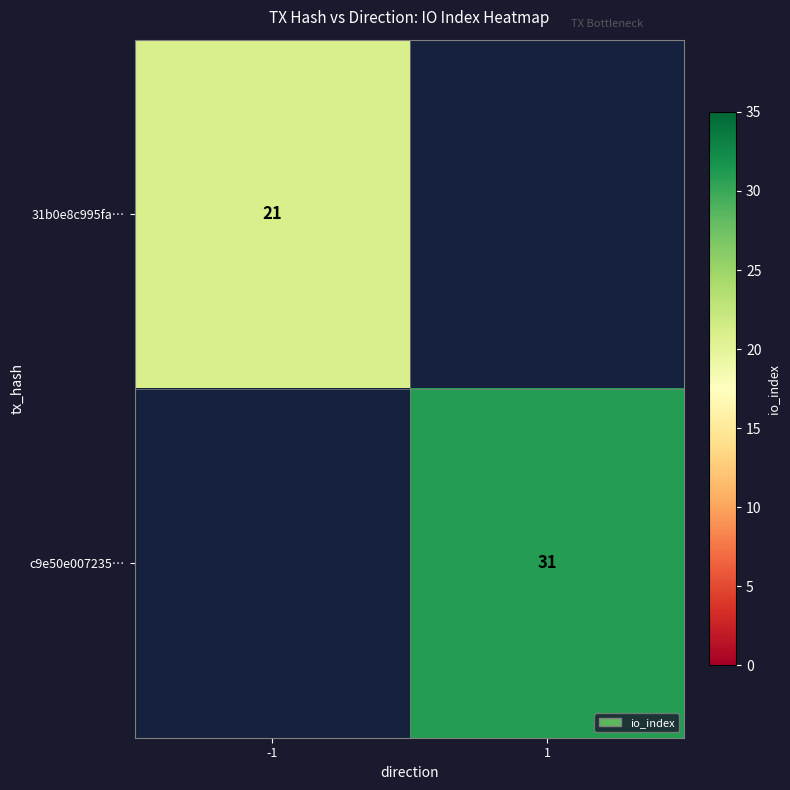

True or false: 31b0e8c995fa… has a value of 21 at -1.

True